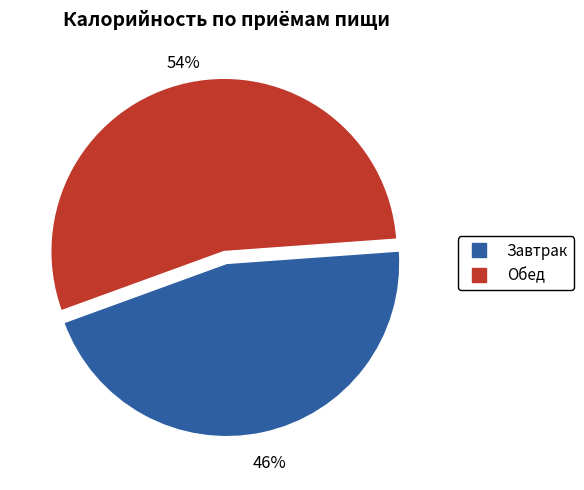

Between Завтрак and Обед, which is larger?

Обед